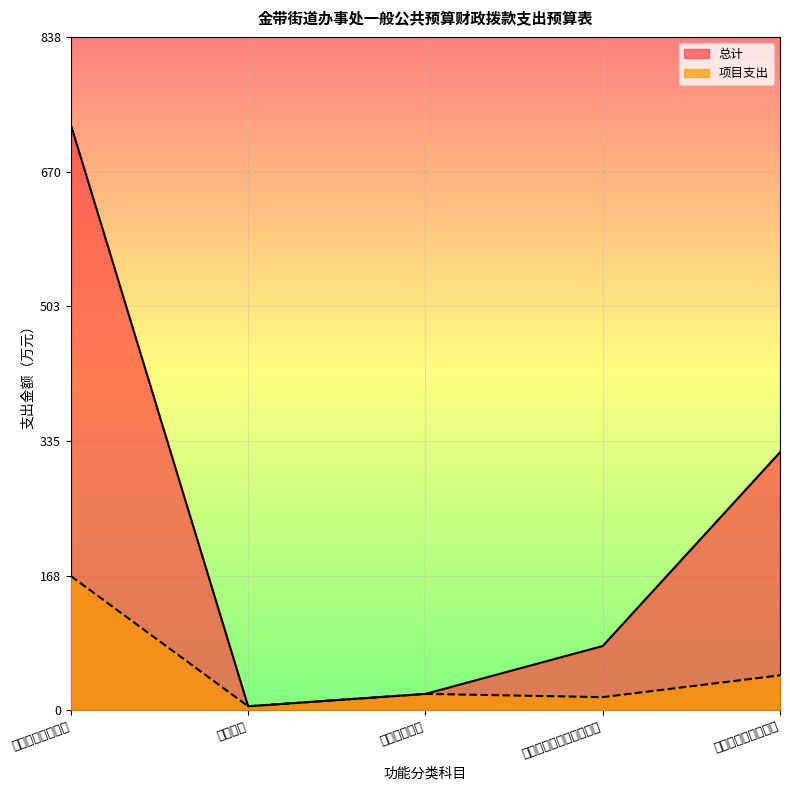

What position from the right is 社会保障和就业支出?

1